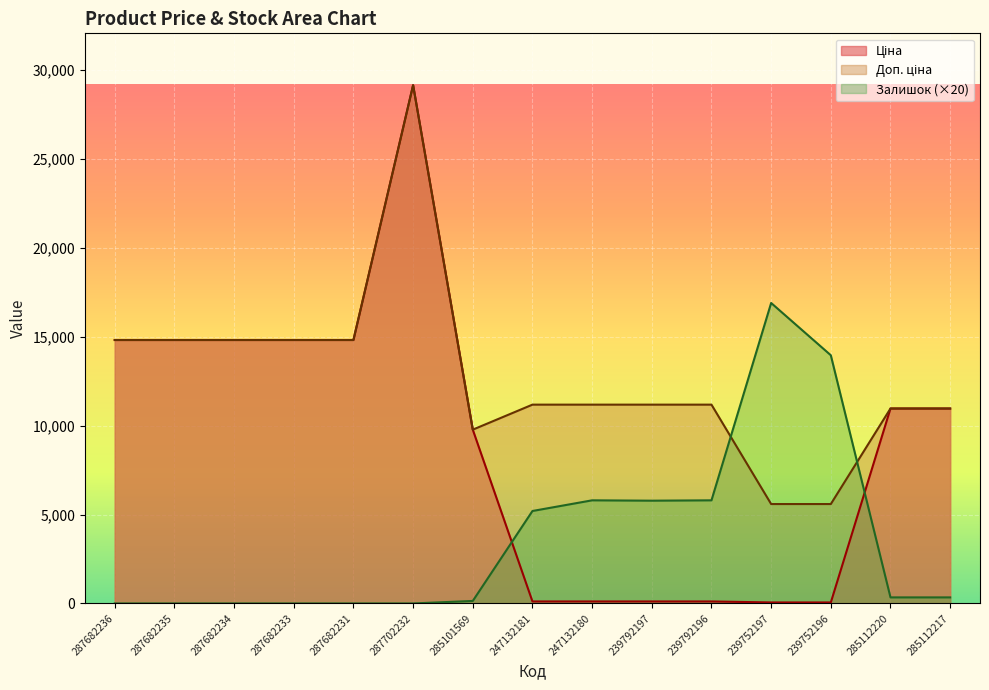

Where is Доп. ціна nearest to the value 17371?

287682236